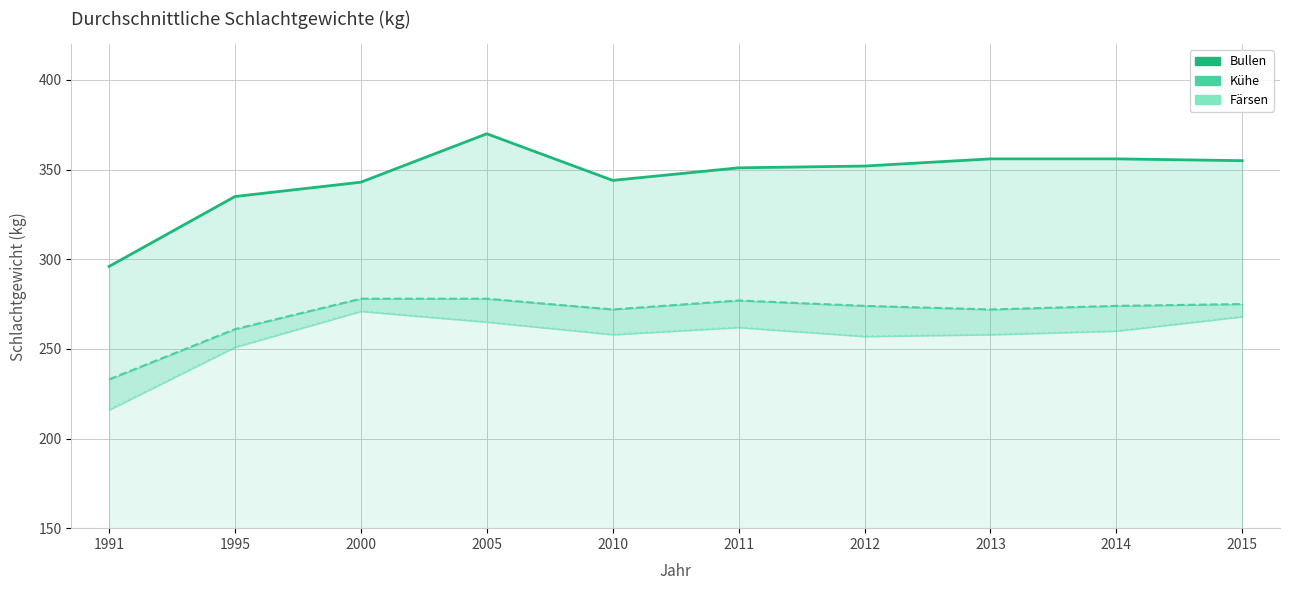

Between 1991 and 1995, which series saw the biggest shift?

Bullen (line)